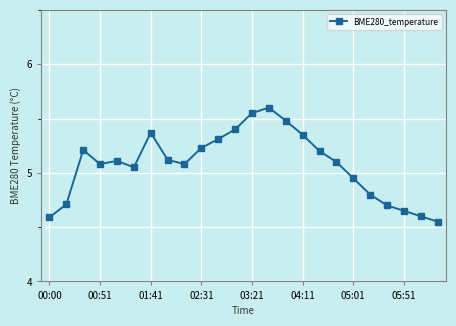

What is the difference between the second highest and minimum values?

1.0